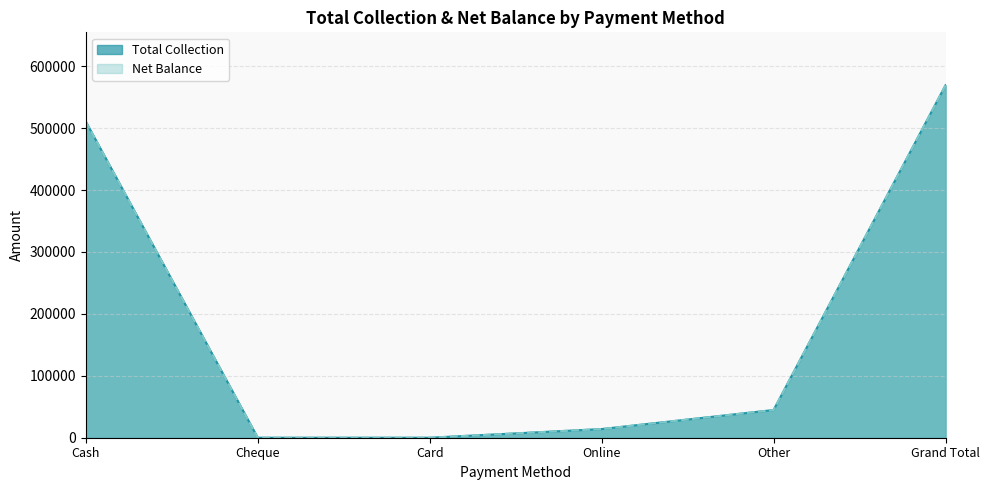

What is the sum of all Net Balance values?

1138652.9